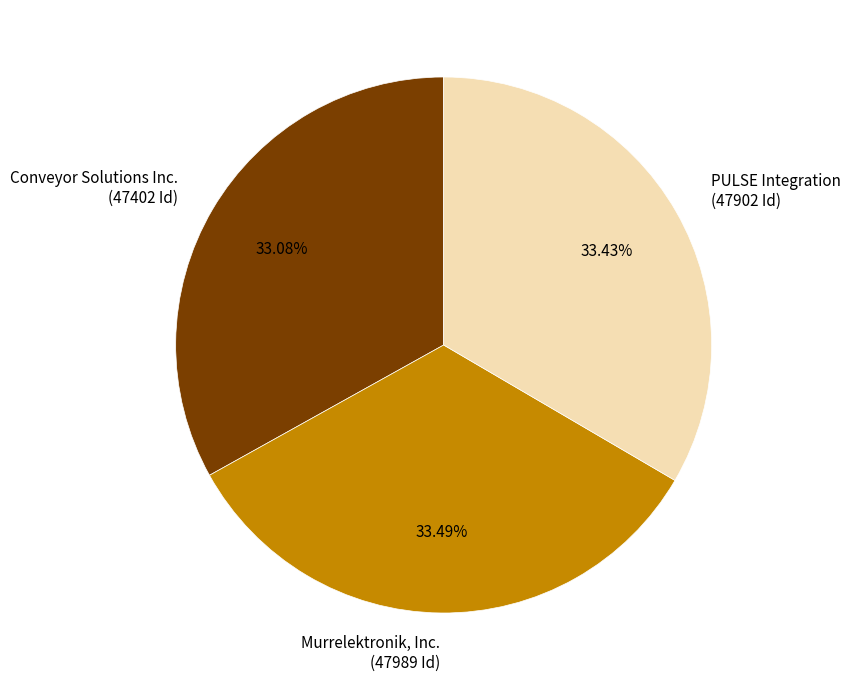

To the nearest percent, what portion does PULSE Integration represent?

33%